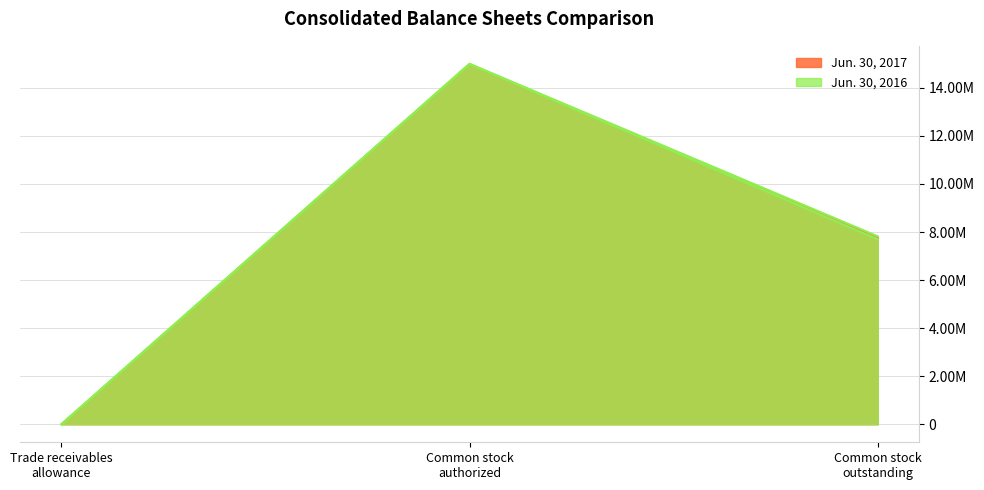

What are all the series names shown in the legend?

Jun. 30, 2017, Jun. 30, 2016